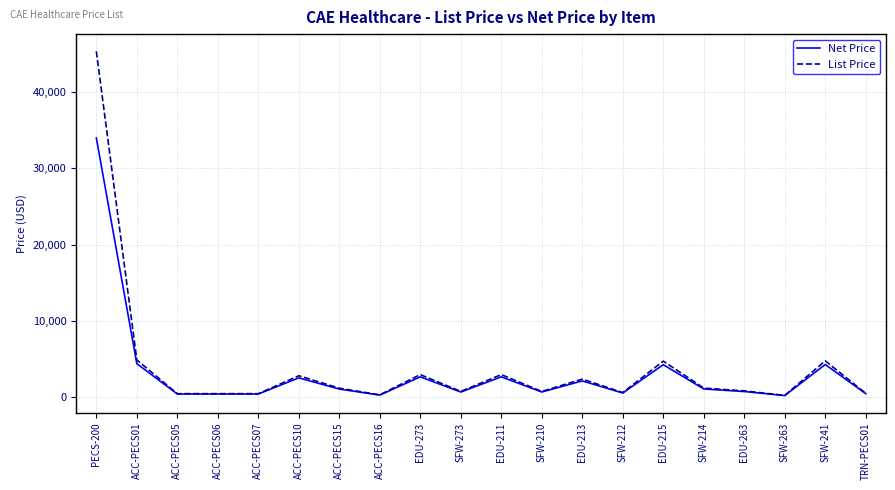

What is the minimum value for List Price?

221.0